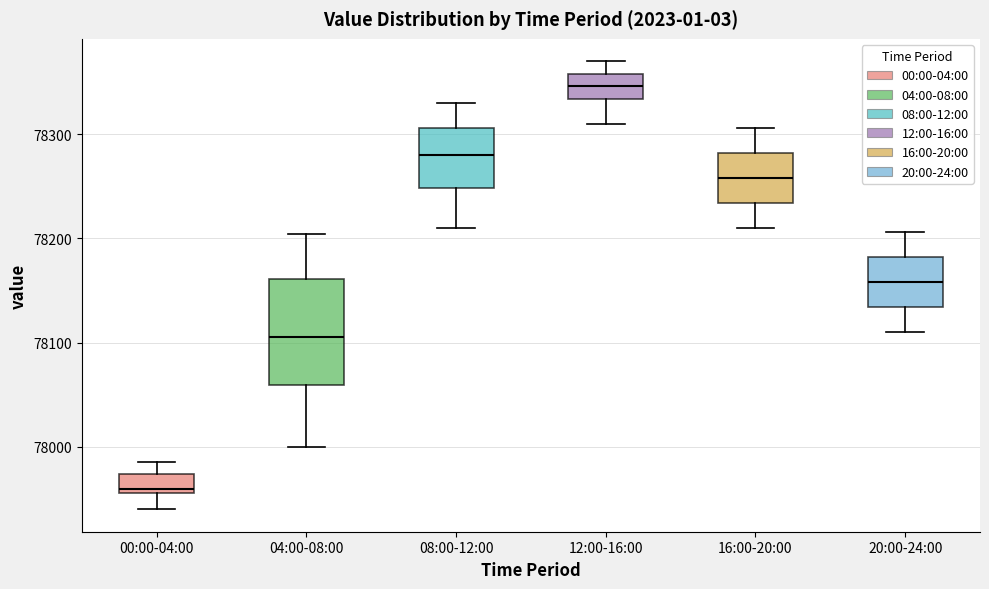

Reading left to right, transcribe this box plot: for each box, give where its median line is, the range the box spans, and where its two whiskers end, as read against the y-axis. The values are not printed on the chart, so give them approximately, as read against the axis.

00:00-04:00: median 77960 (just above the box's lower edge), box 77960 to 77970, whiskers 77940 to 77990
04:00-08:00: median 78110, box 78060 to 78160, whiskers 78000 to 78200
08:00-12:00: median 78280, box 78250 to 78310, whiskers 78210 to 78330
12:00-16:00: median 78350, box 78330 to 78360, whiskers 78310 to 78370
16:00-20:00: median 78260, box 78230 to 78280, whiskers 78210 to 78310
20:00-24:00: median 78160, box 78130 to 78180, whiskers 78110 to 78210